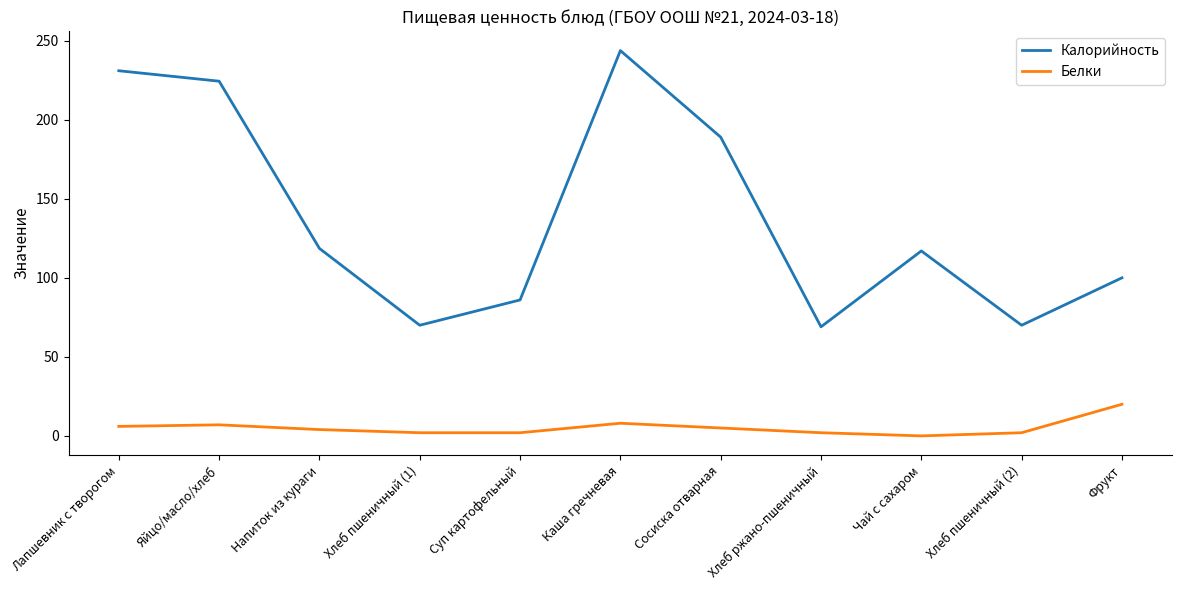

What is the spread (max minus min) of values at Чай с сахаром?

117.0